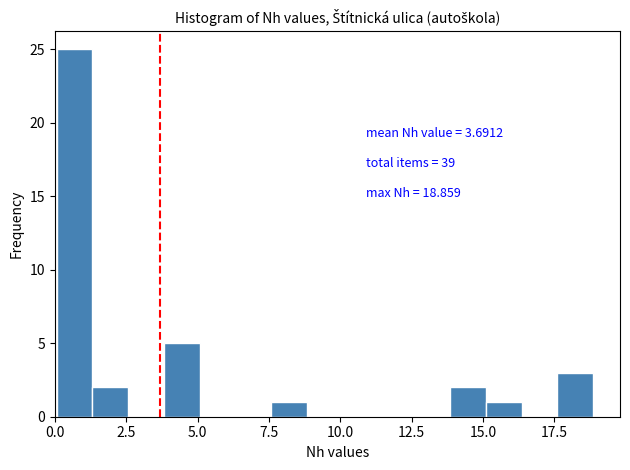

Read against the x-axis, roughly where is the centre of the tallest bar?

0.5